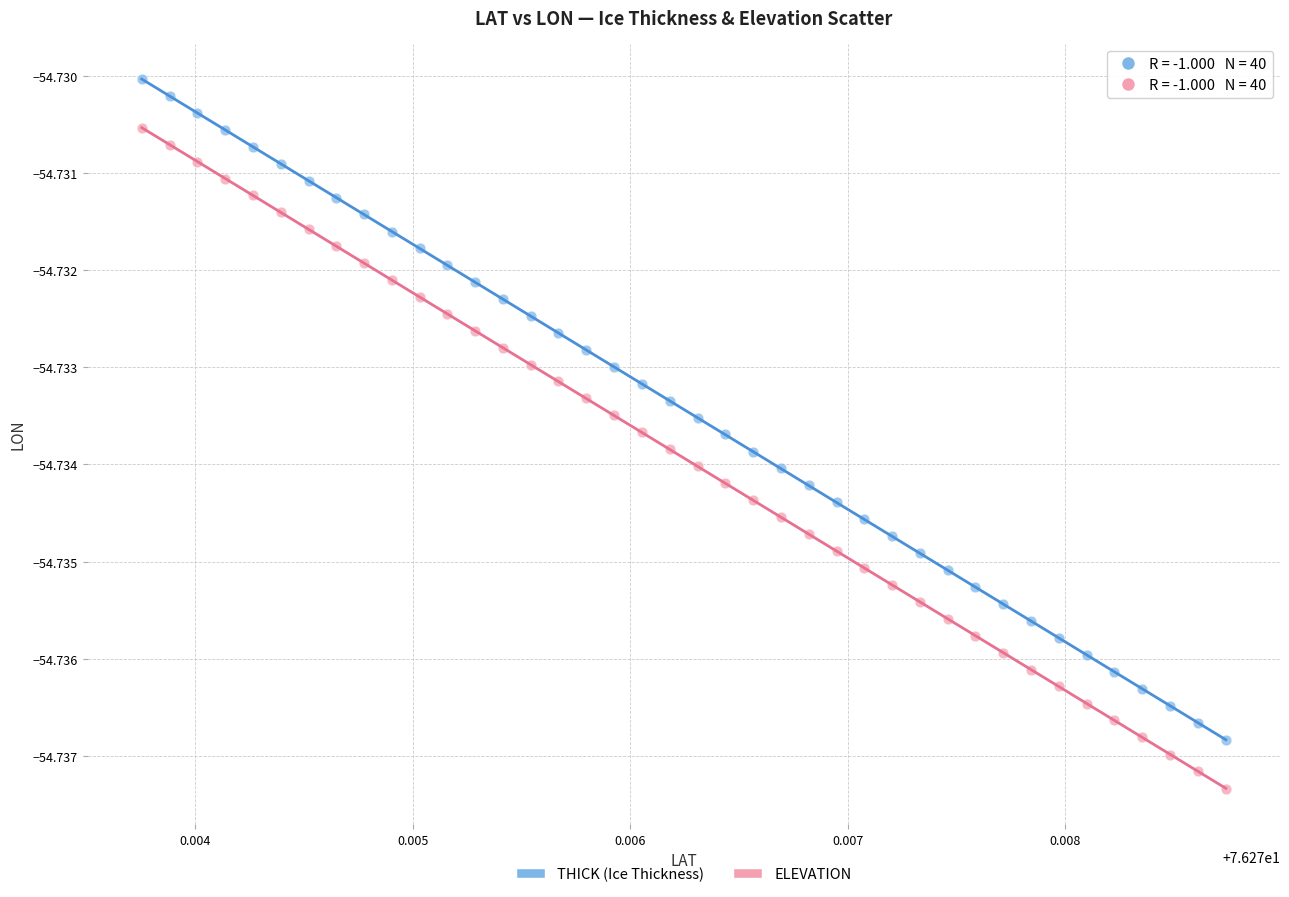

Which series reaches the minimum Y coordinate?

ELEVATION